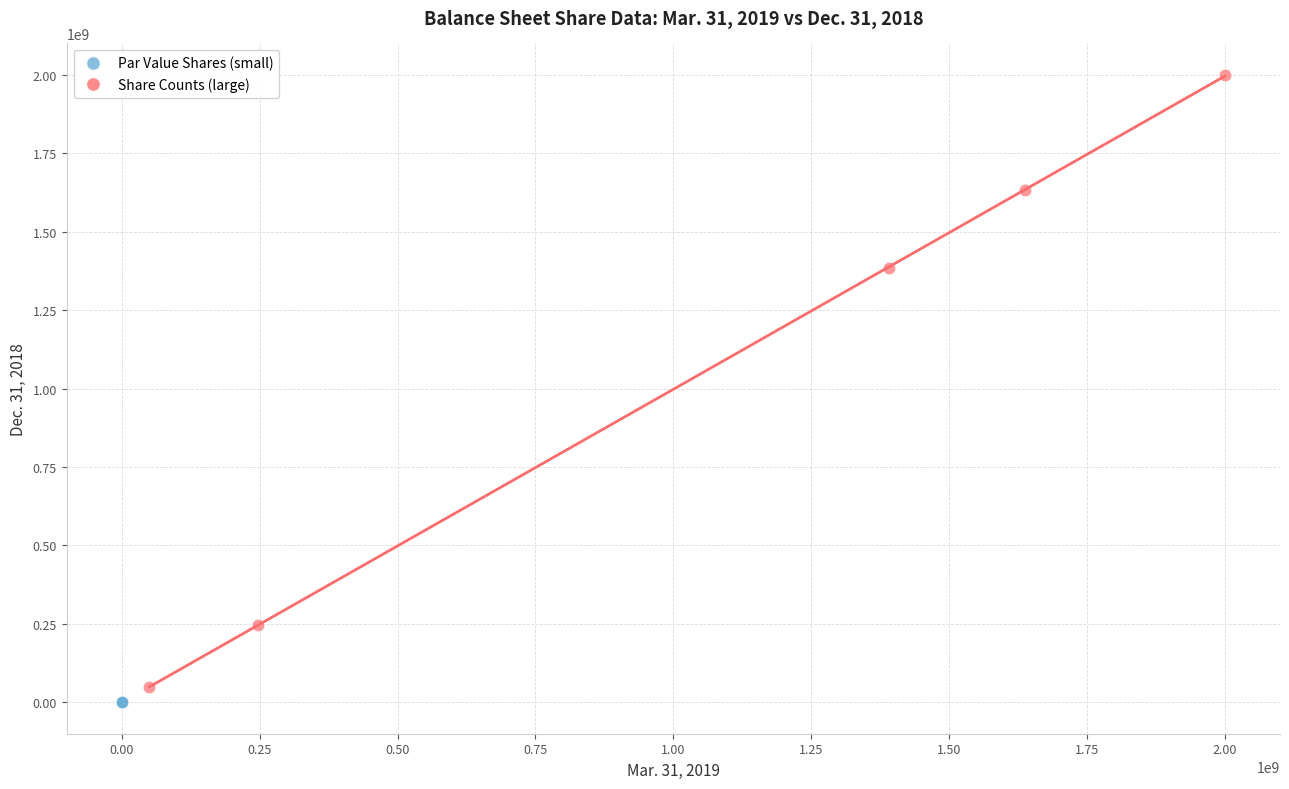

Which series contains the highest Y value?

Share Counts (large)